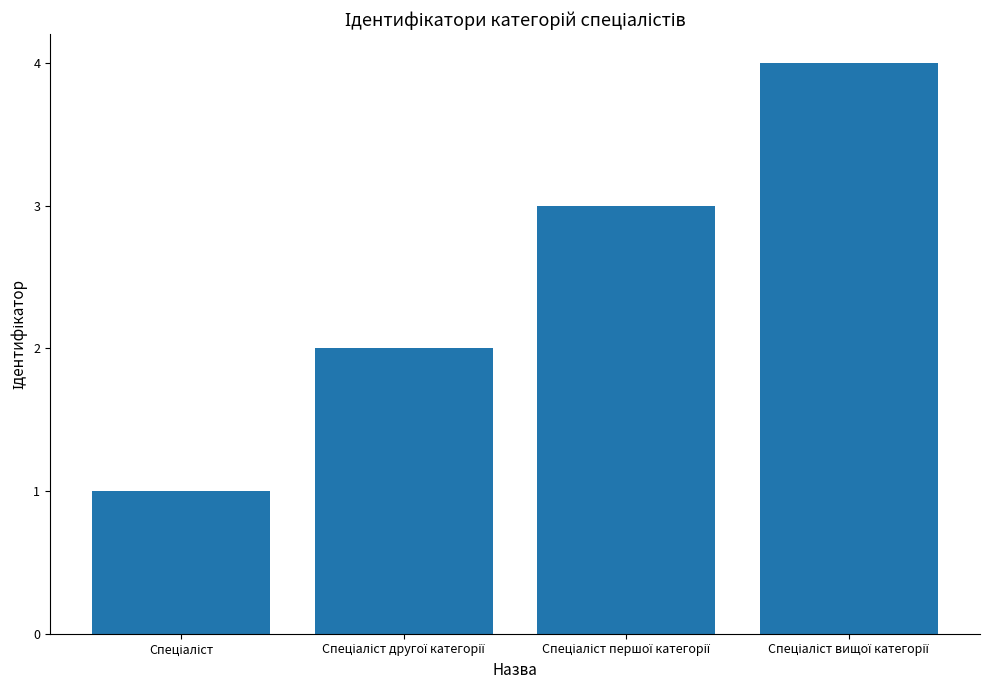

What is the maximum value shown in the chart?

4